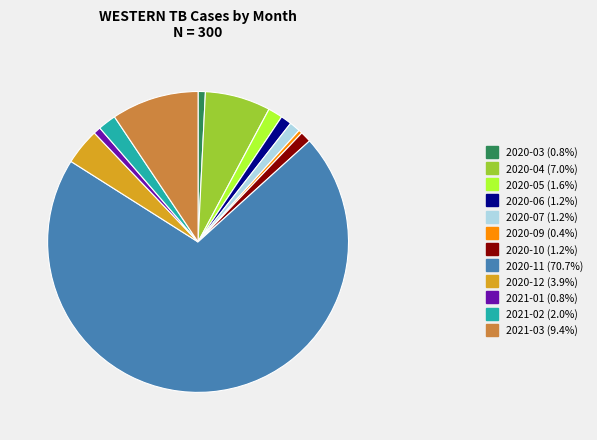

Is 2020-10 the majority of the pie?

No